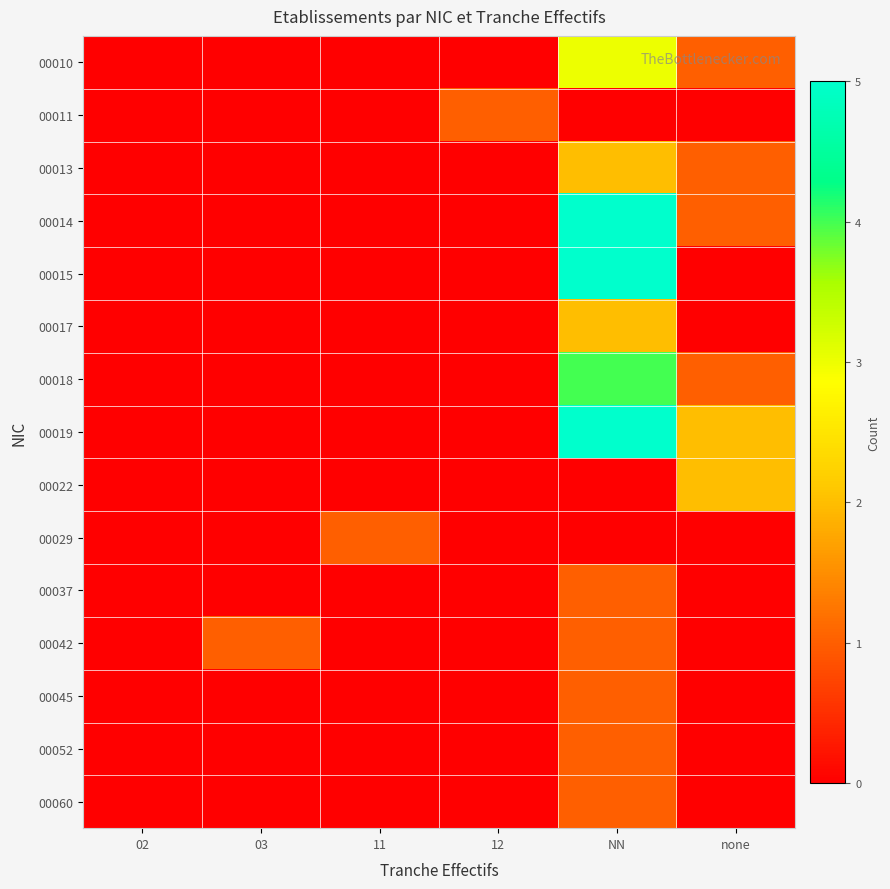

Which label corresponds to the largest value in the chart?

NN